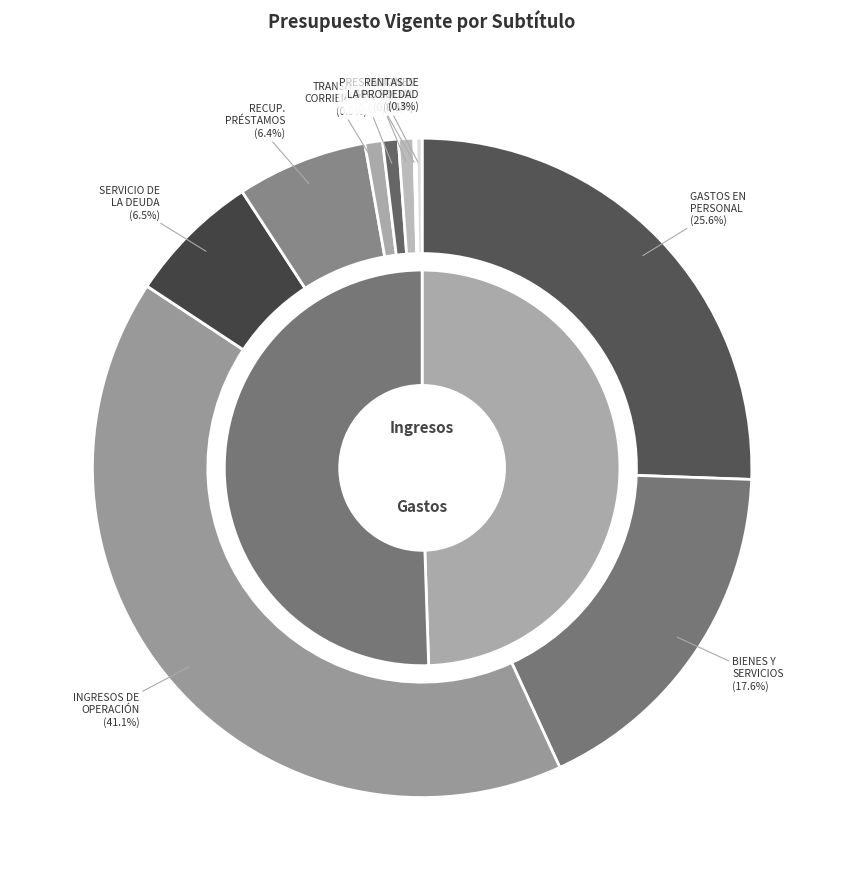

To the nearest percent, what is the combined percentage of OTROS INGRESOS CORRIENTES and PRESTACIONES DE SEGURIDAD SOCIAL?

1%